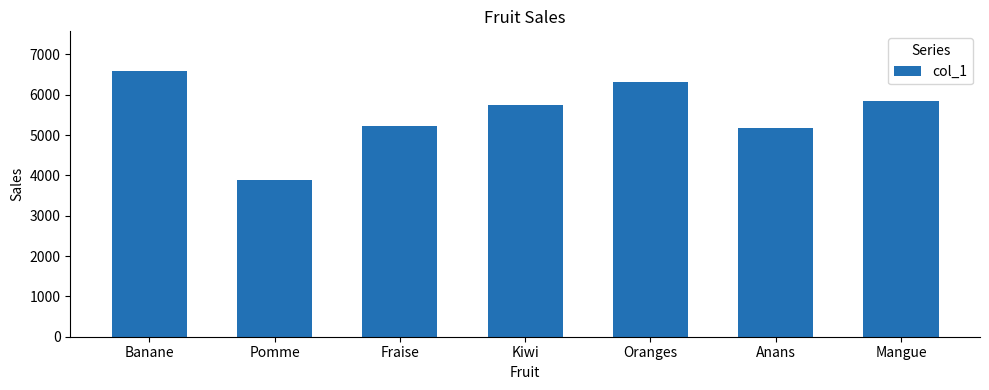

Reading left to right, transcribe all the data shown in this chart.

6584	3896	5217	5745	6325	5179	5842